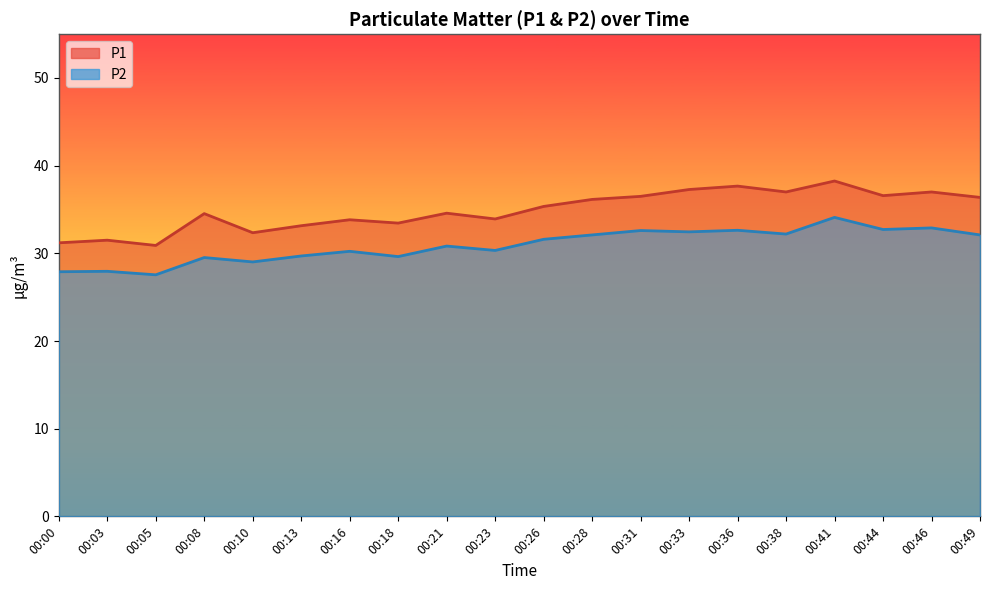

True or false: P2 has a value of 30.2 at 00:16.

True